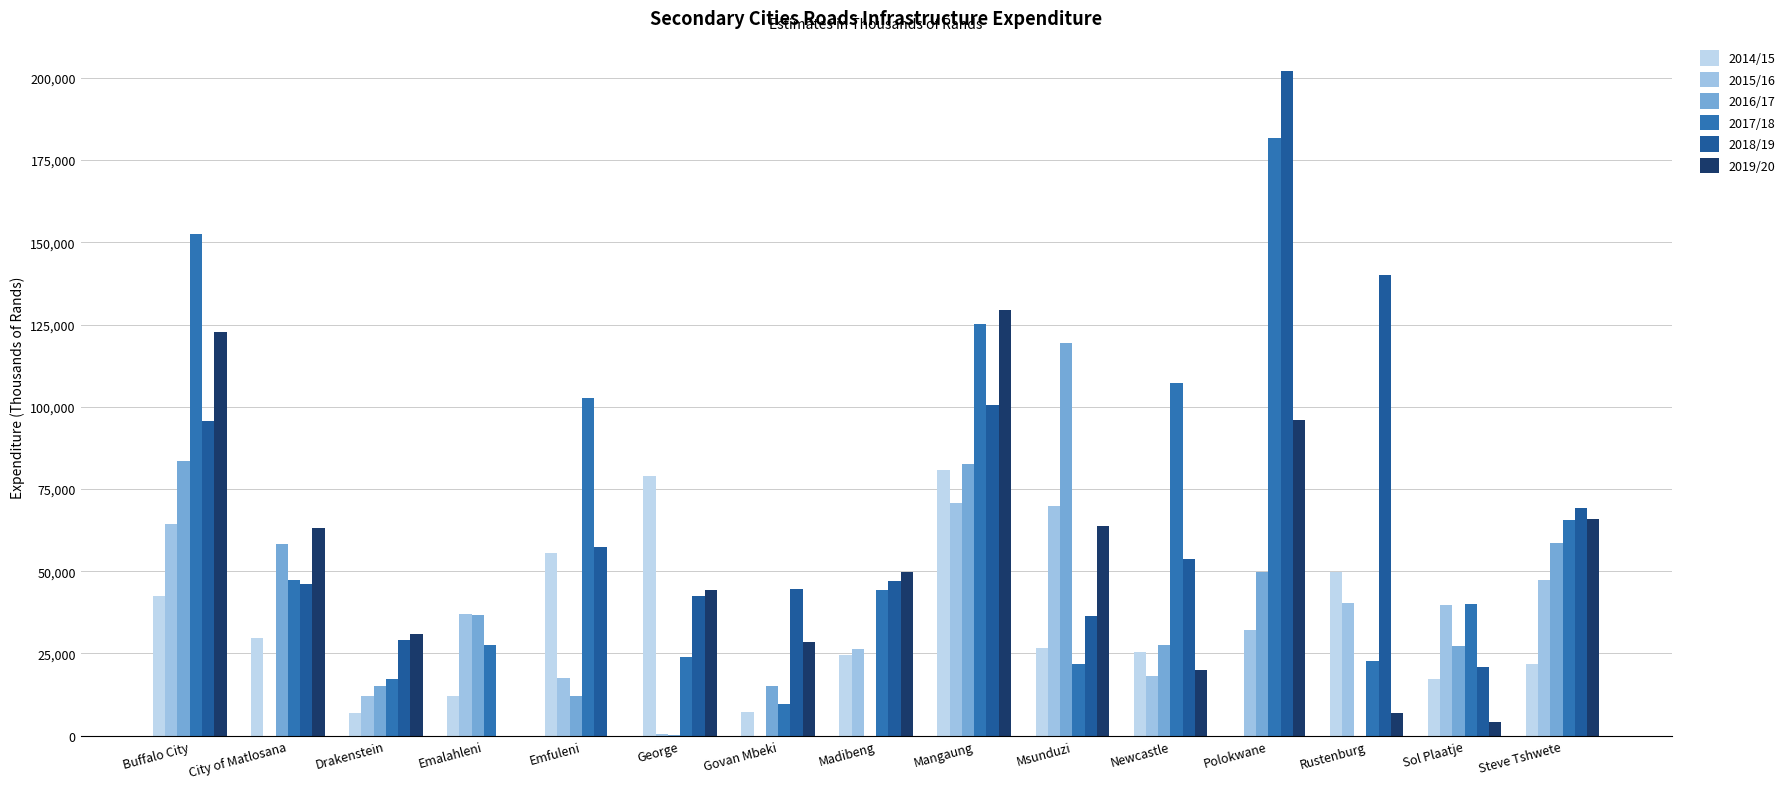

How many series are shown in this chart?

6